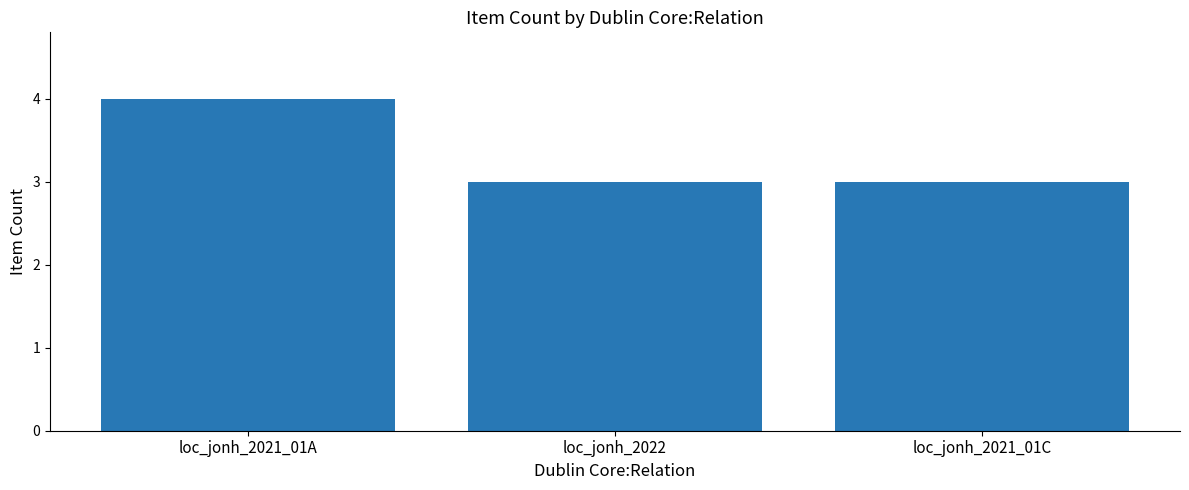

What is the label of the 3rd bar from the right?

loc_jonh_2021_01A